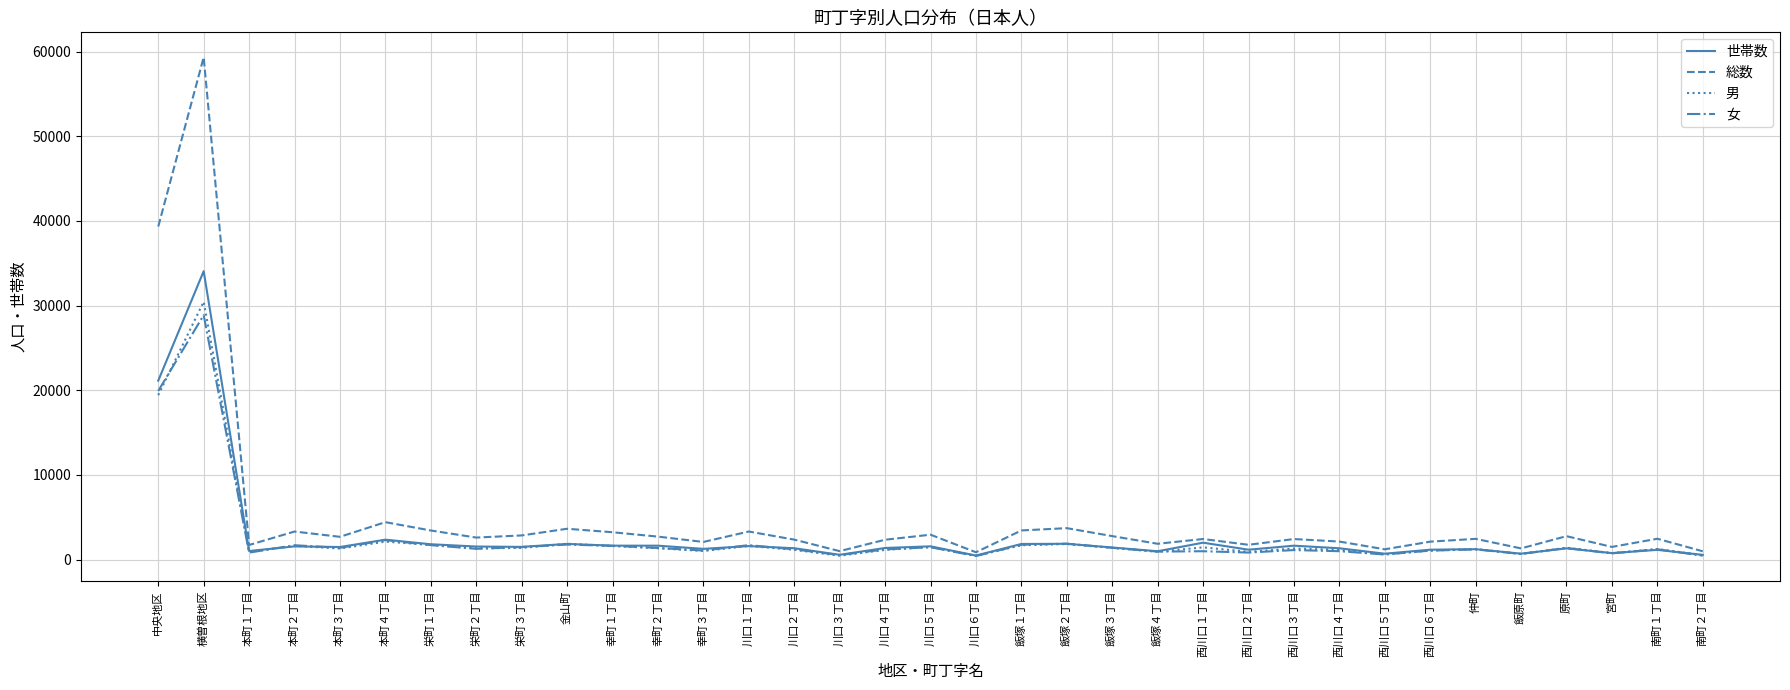

Rank the series by their maximum value, from lowest to highest.

女, 男, 世帯数, 総数